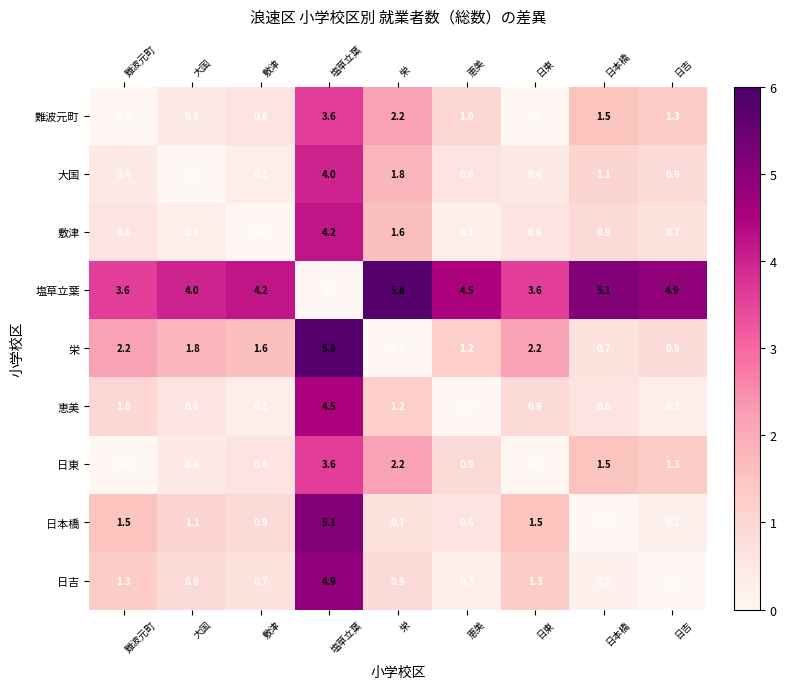

What is the maximum value shown in the chart?

5.8